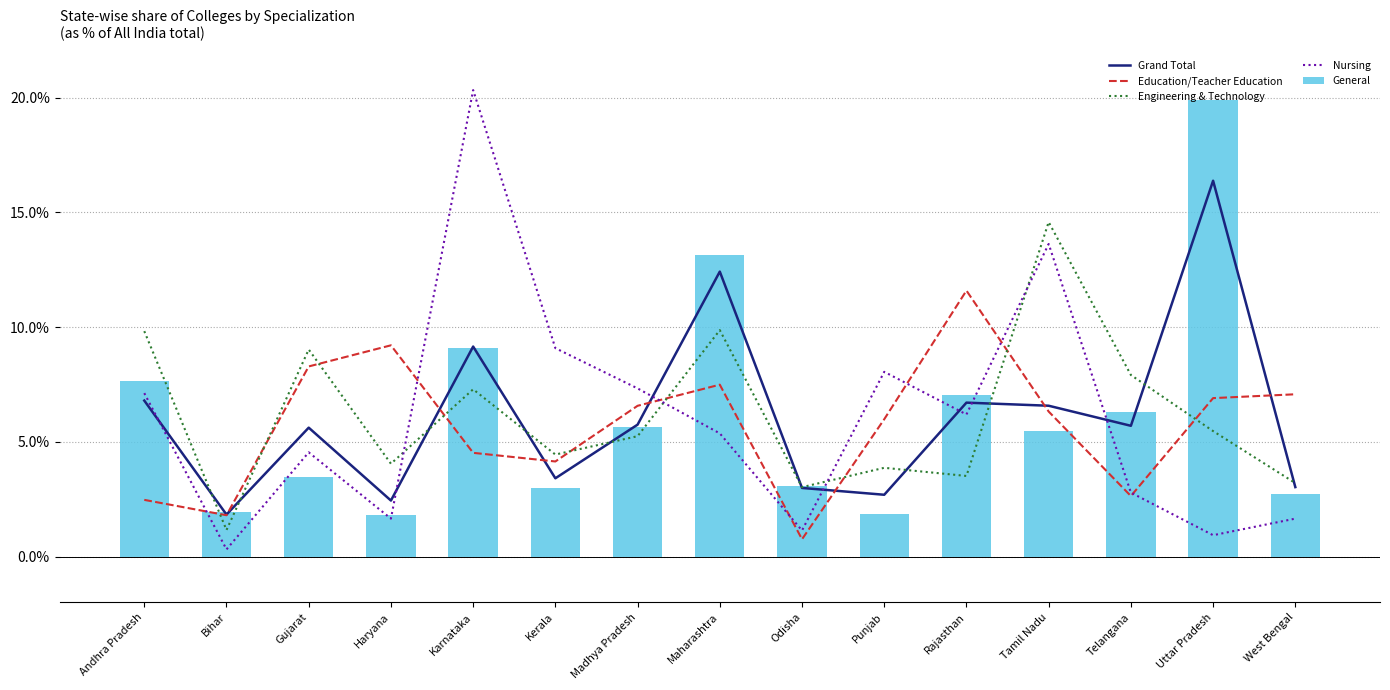

Is the value of Education/Teacher Education at Rajasthan greater than the value of Engineering & Technology at Uttar Pradesh?

Yes